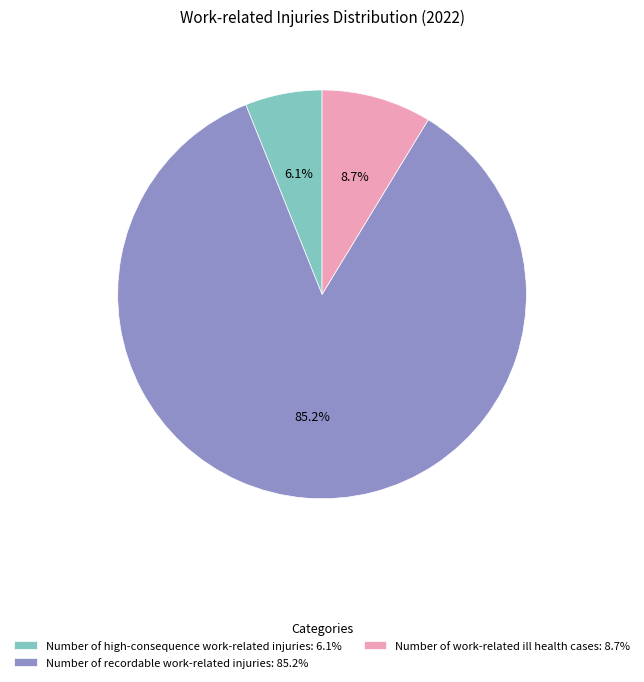

Count the number of slices in the pie.

3